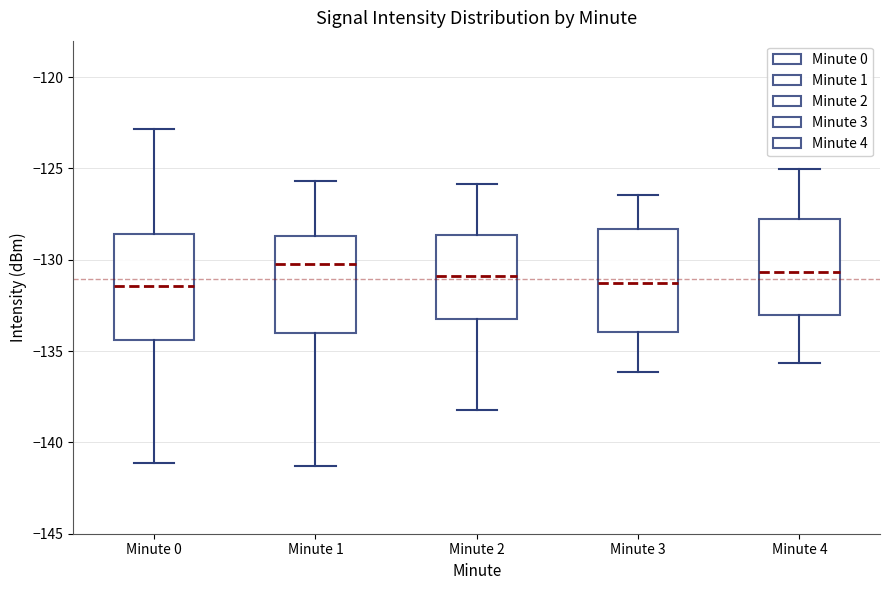

Reading left to right, read every box against the y-axis: the position of its median line, the range the box covers, and the ends of its whiskers. The values are not printed on the chart, so give them approximately, as read against the axis.

Minute 0: median -131.5, box -134.5 to -128.5, whiskers -141.0 to -123.0
Minute 1: median -130.0, box -134.0 to -128.5, whiskers -141.5 to -125.5
Minute 2: median -131.0, box -133.0 to -128.5, whiskers -138.0 to -126.0
Minute 3: median -131.5, box -134.0 to -128.5, whiskers -136.0 to -126.5
Minute 4: median -130.5, box -133.0 to -128.0, whiskers -135.5 to -125.0